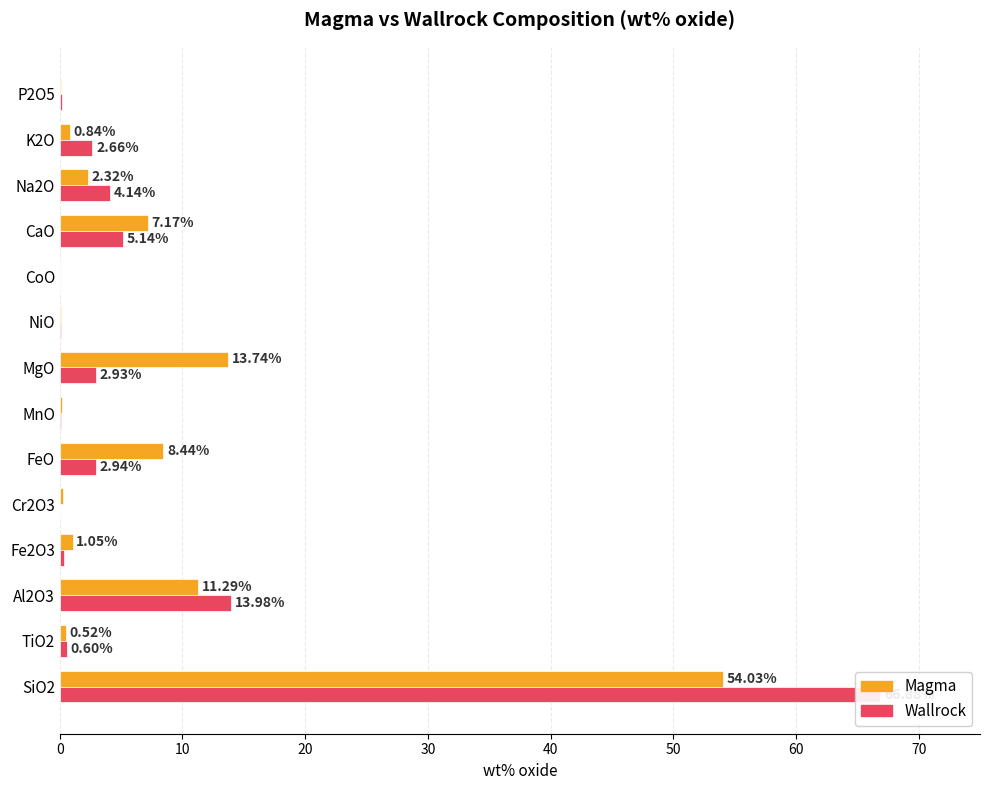

How many values in the Magma series are below 1?

7